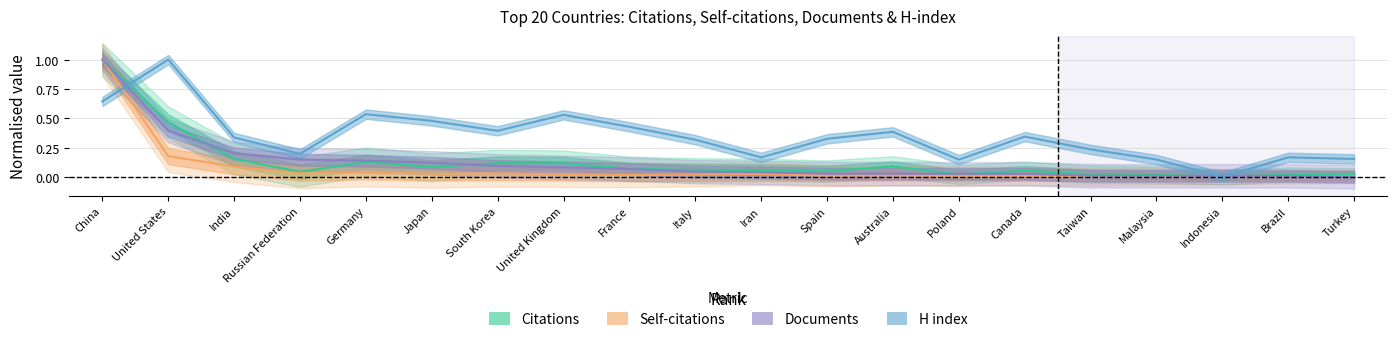

The value of Documents at Brazil is 0.0. True or false?

True